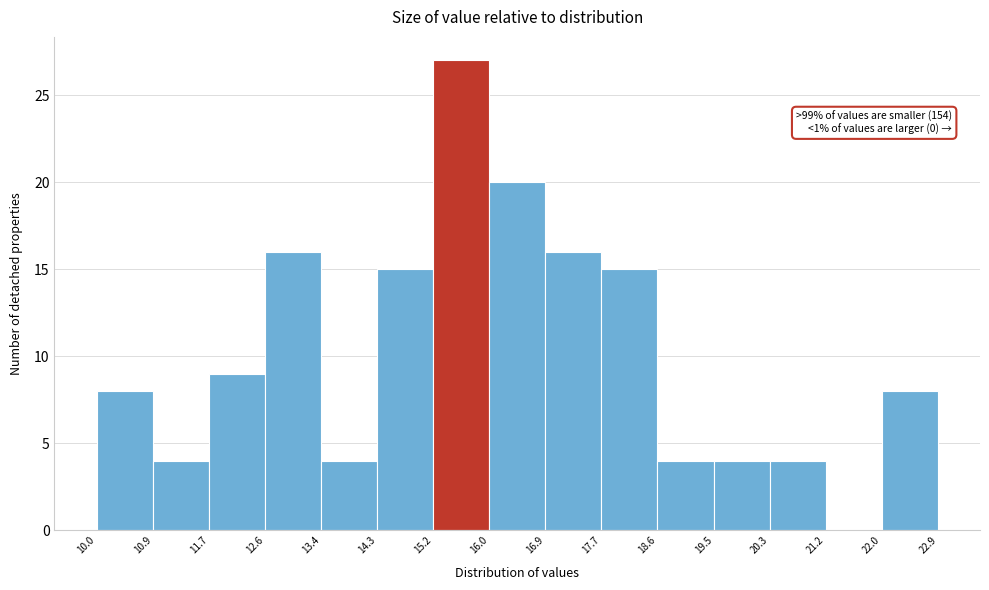

Over which range of the x-axis is the bar tallest?

15.2 to 16.0